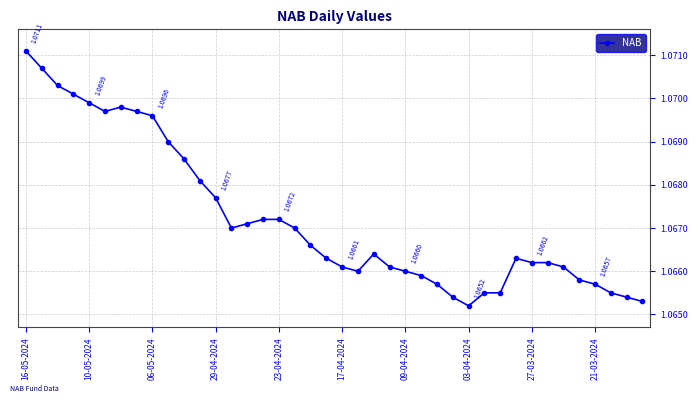

What is the sum of all values?

42.7